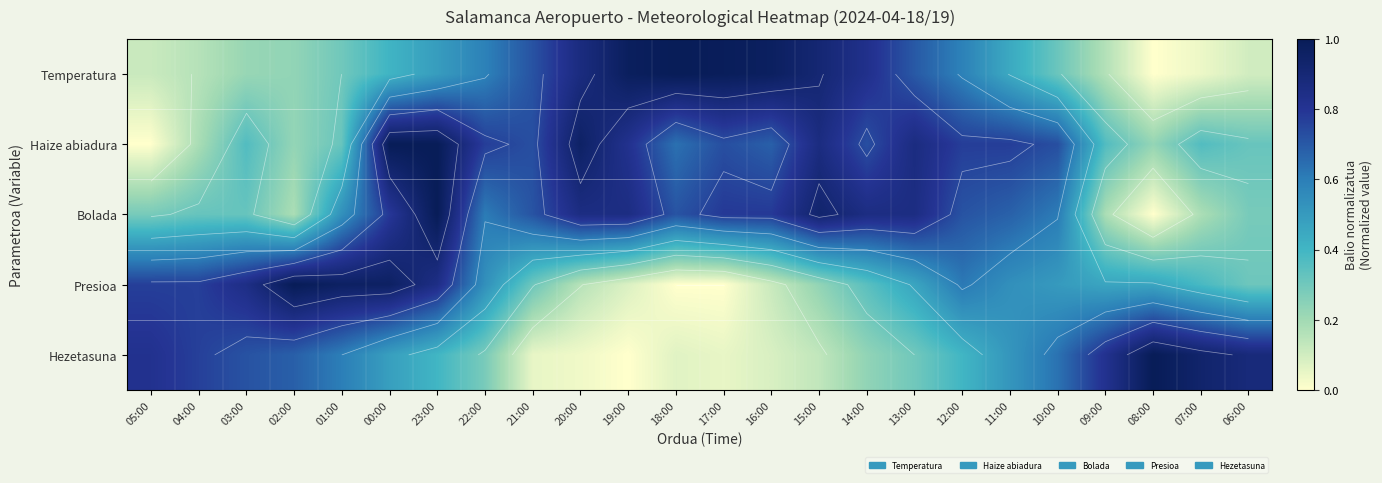

How many values in the Hezetasuna series exceed 0?

23